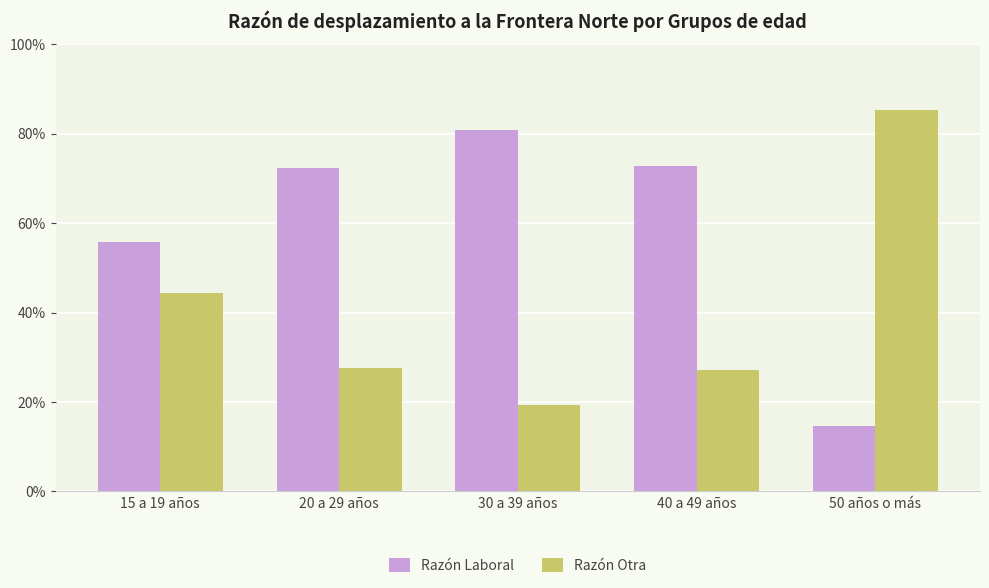

What is the total value across all series at 50 años o más?

100.0